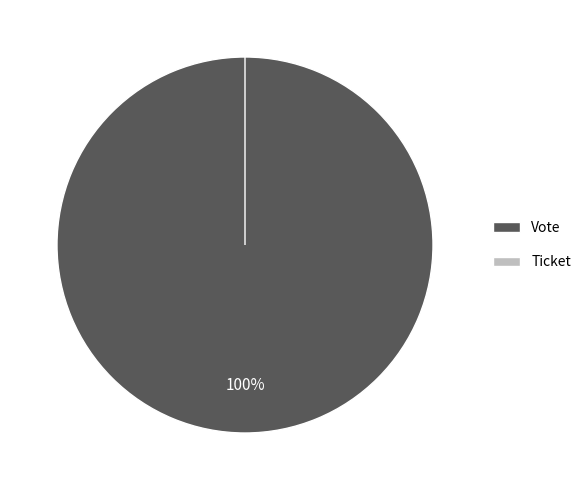

What is the largest slice in the pie chart?

Vote